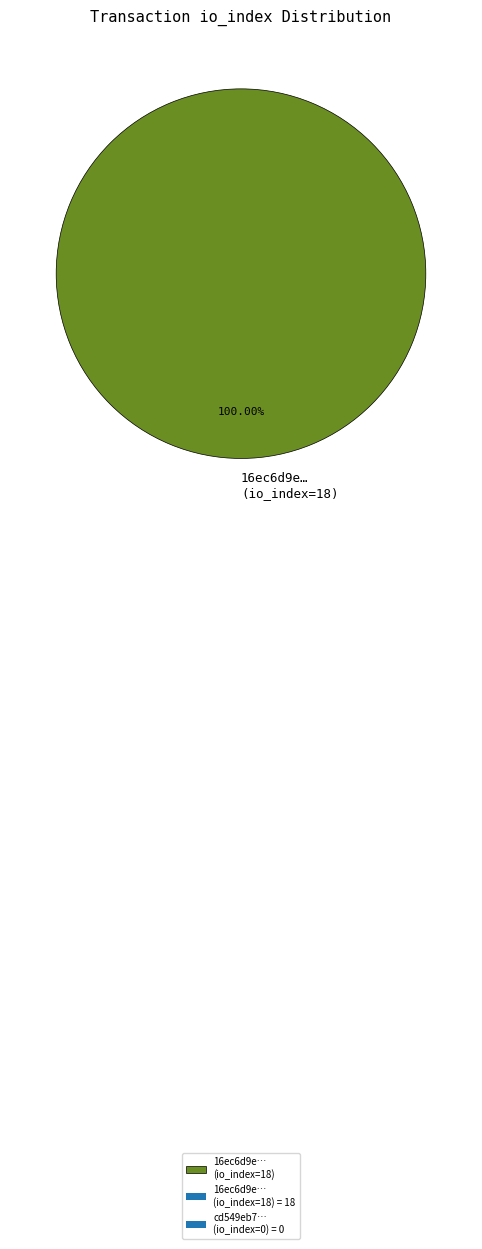

Is 16ec6d9e… (io_index=18) the majority of the pie?

Yes